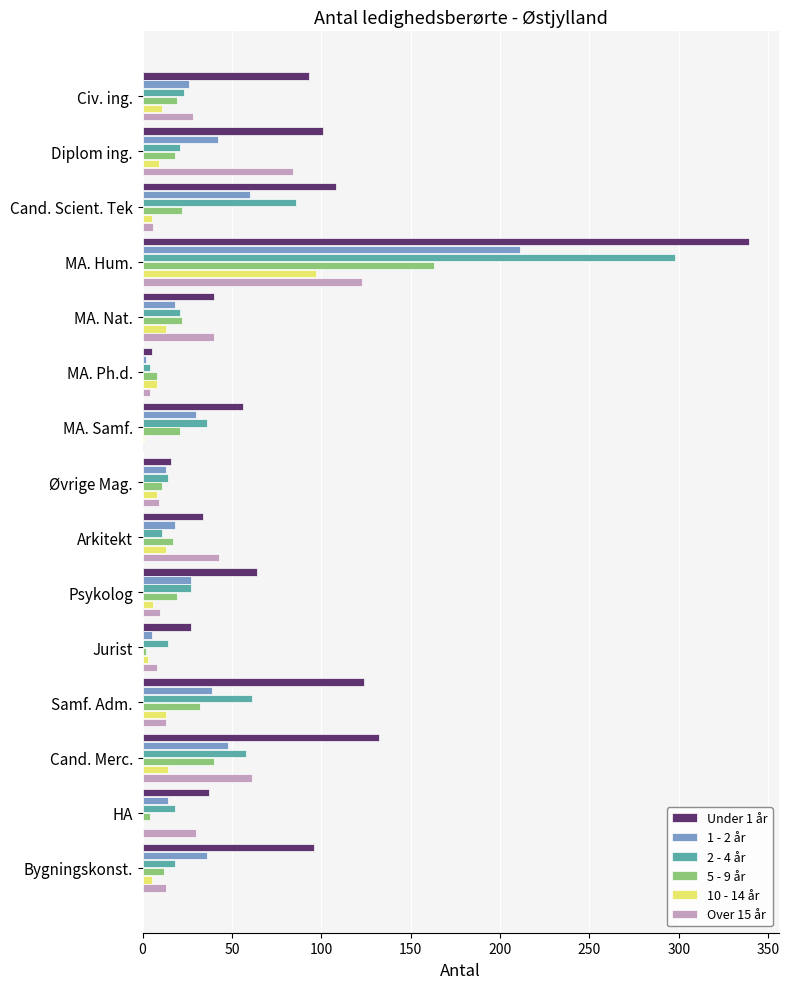

The value of Over 15 år at MA. Hum. is 40. True or false?

False